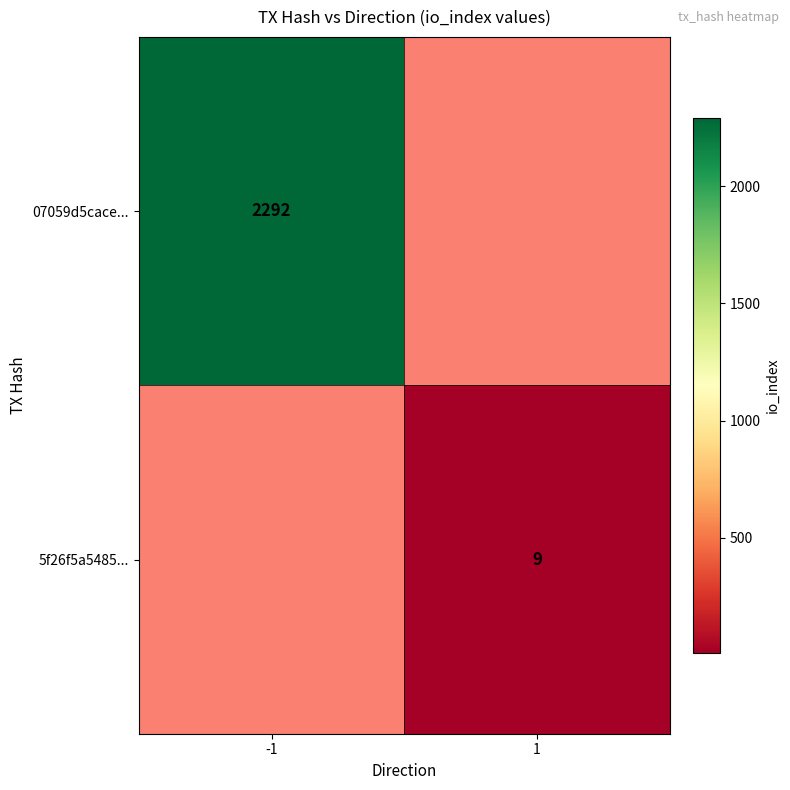

True or false: 07059d5cace... has a value of 4010 at -1.

False